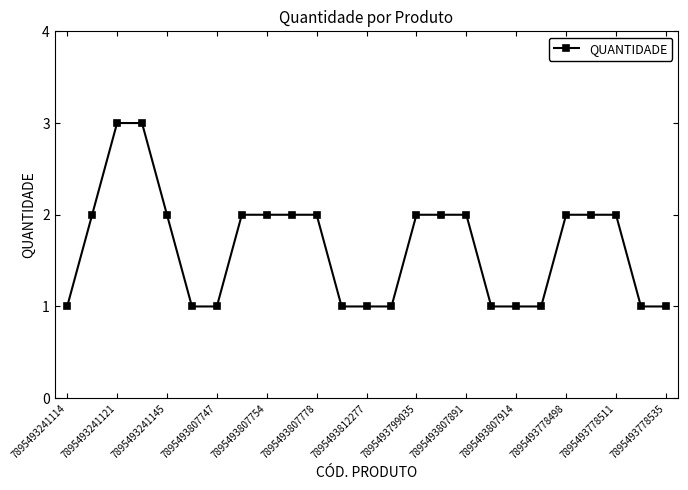

What is the sum of all values?

41